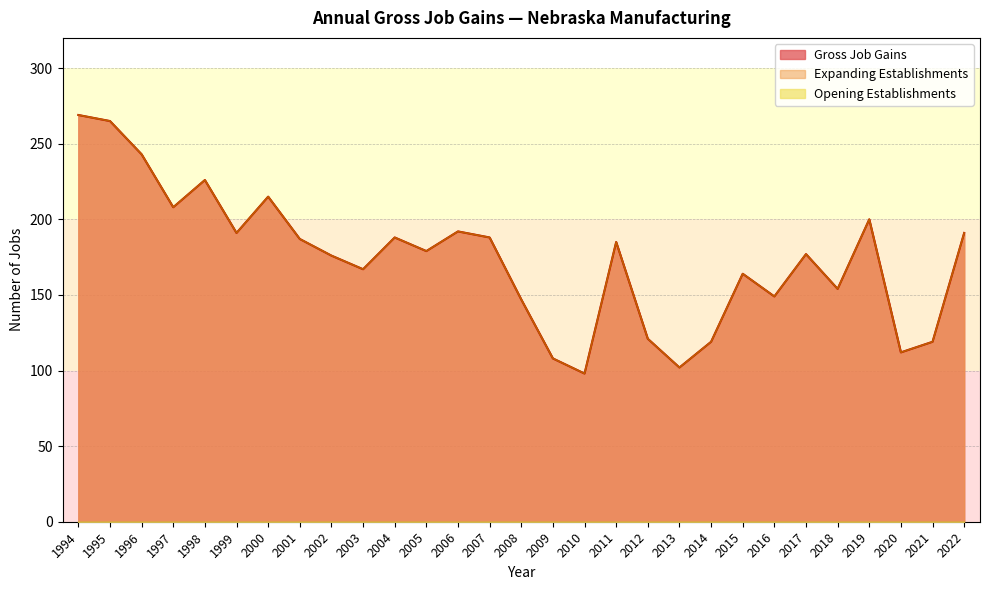

What is the total value across all series at 1998?

452